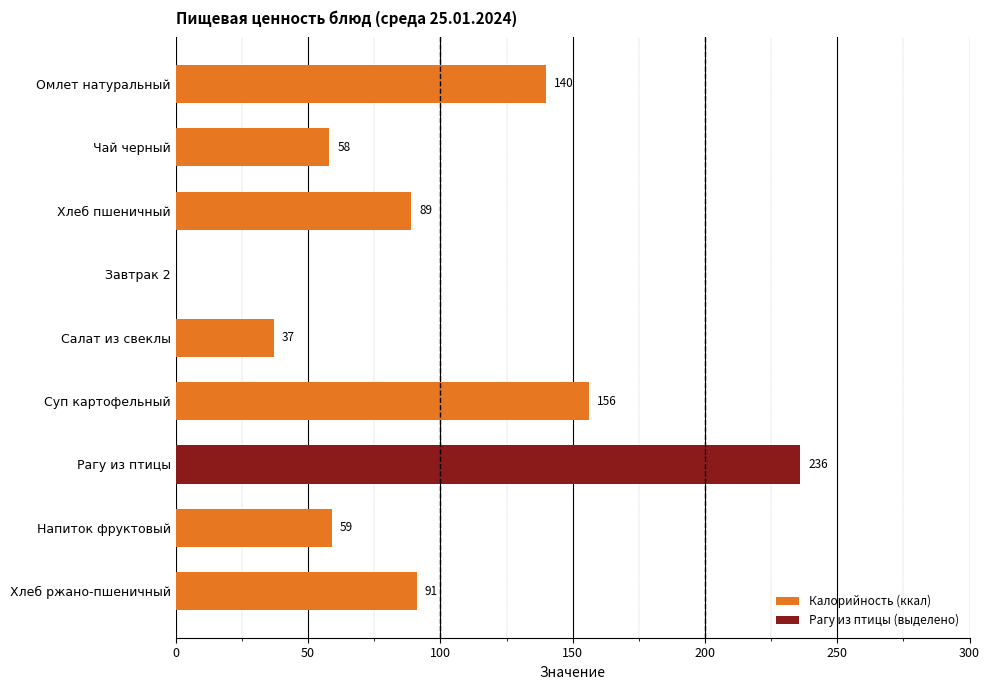

How many positive values are there?

8